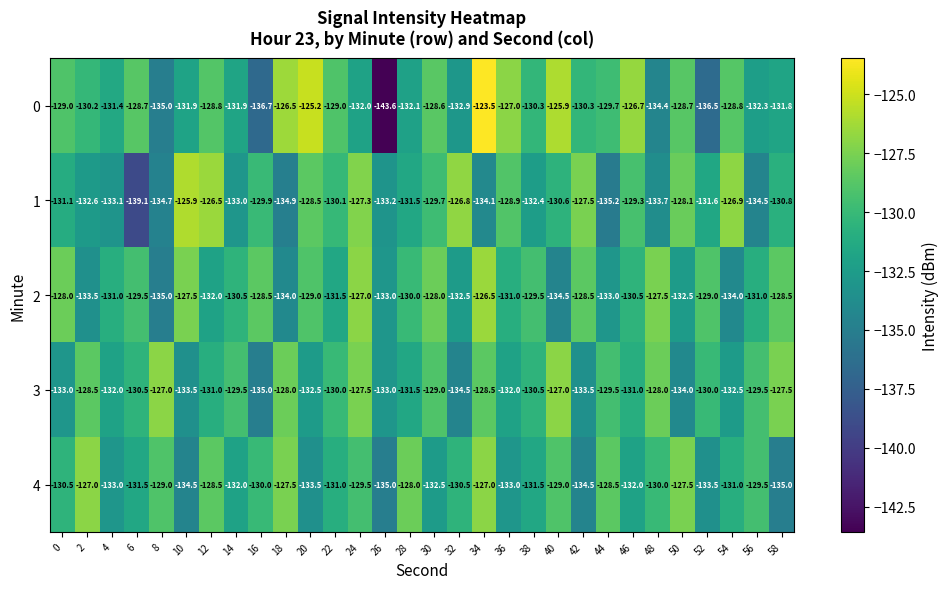

The 2 series shows -131.5 at 22. True or false?

True